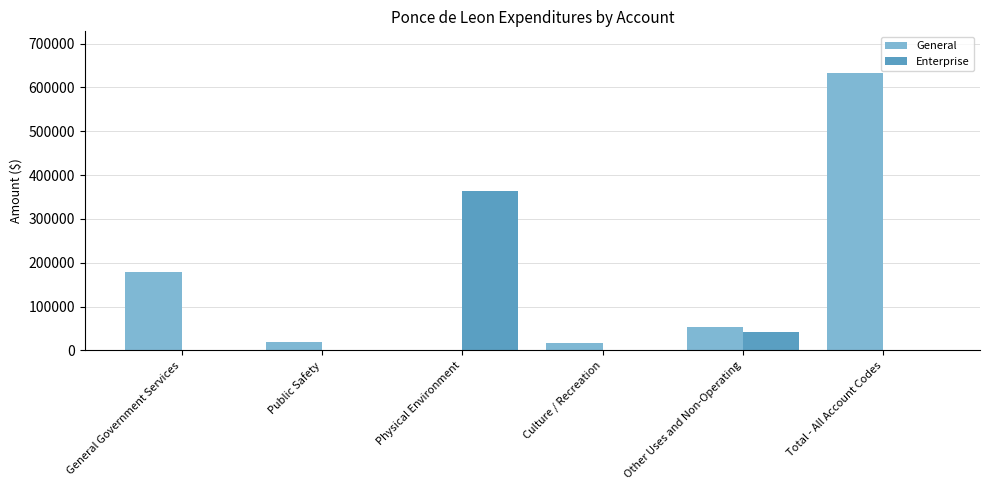

What is the sum of the General values at Total - All Account Codes and Other Uses and Non-Operating?

686368